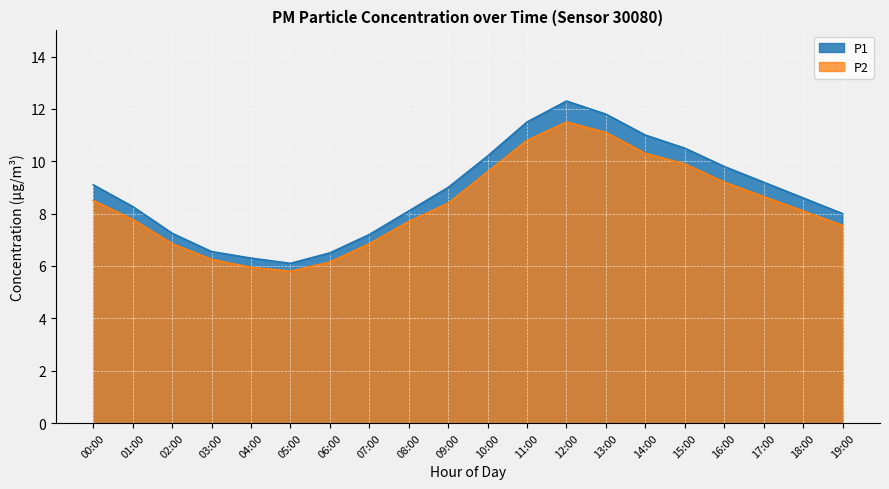

Which series has the largest total across all categories?

P1